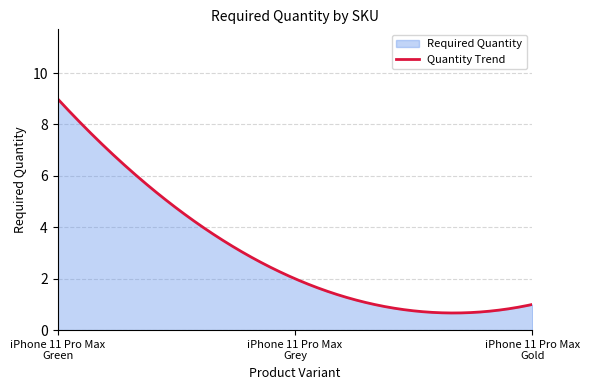

True or false: the data shows 1 at iPhone 11 Pro Max
Grey.

False